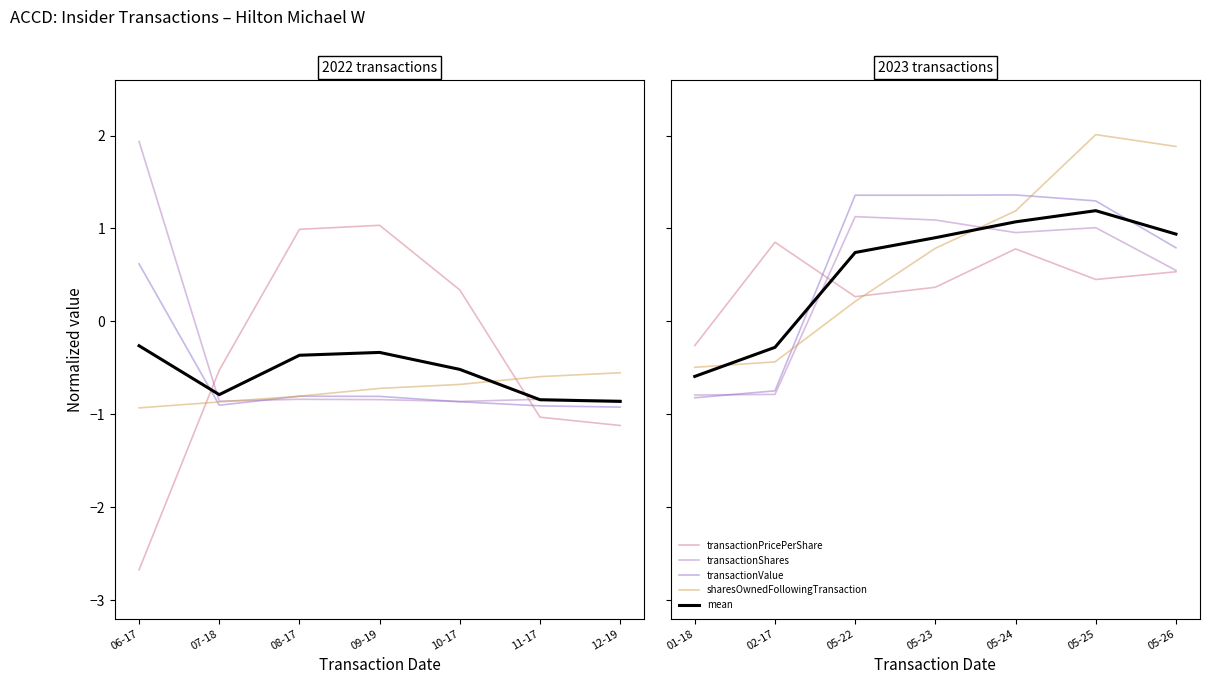

In transactionValue, how many points are higher than both neighbors (excluding endpoints)?

1